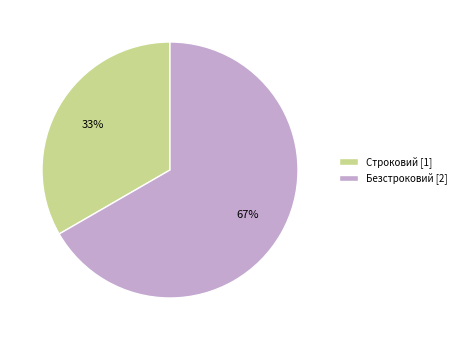

What percentage is the Строковий slice, to the nearest percent?

33%